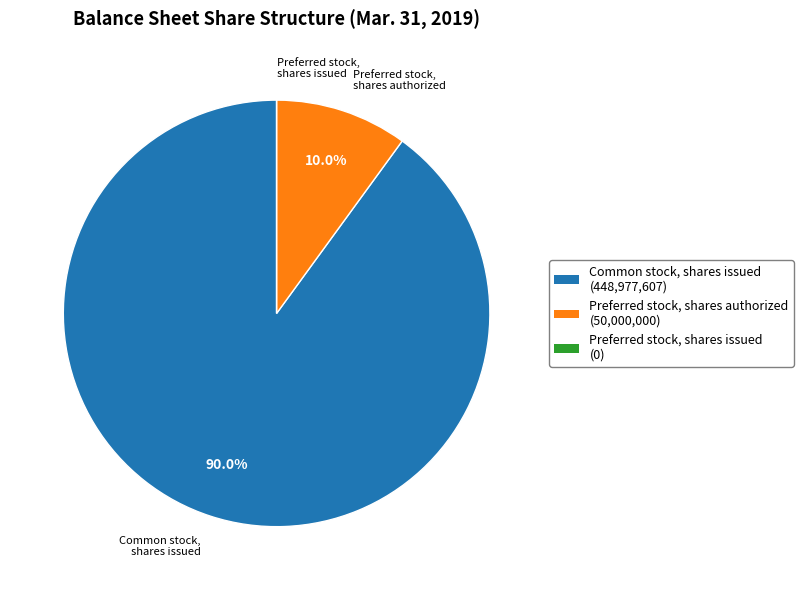

Does Preferred stock, shares authorized account for over 50% of the chart?

No